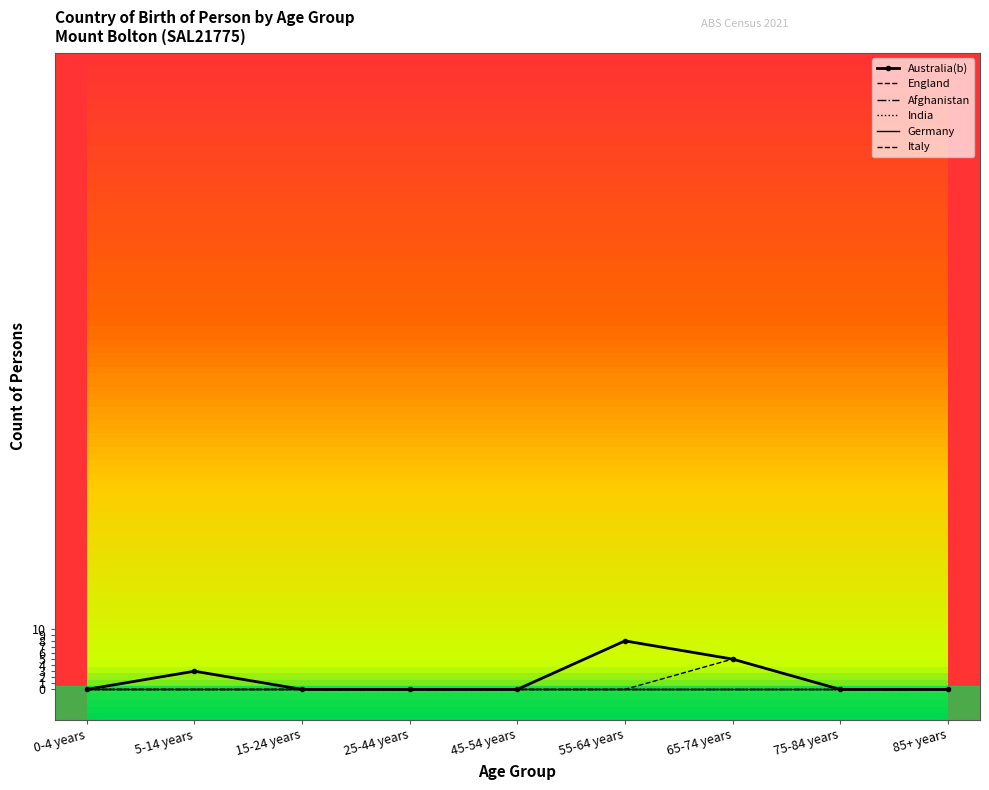

True or false: England and Germany cross at least once.

False